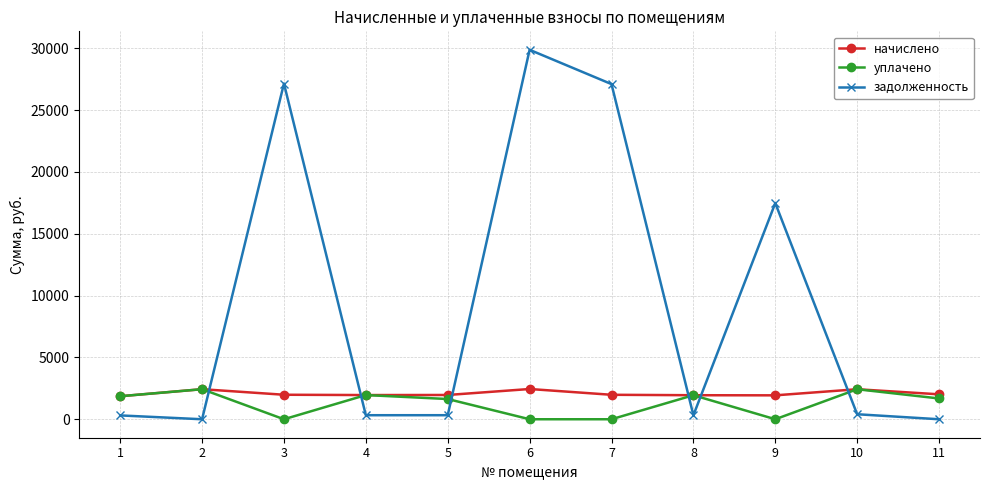

What is the difference between the maximum and second lowest values in the начислено series?

512.0